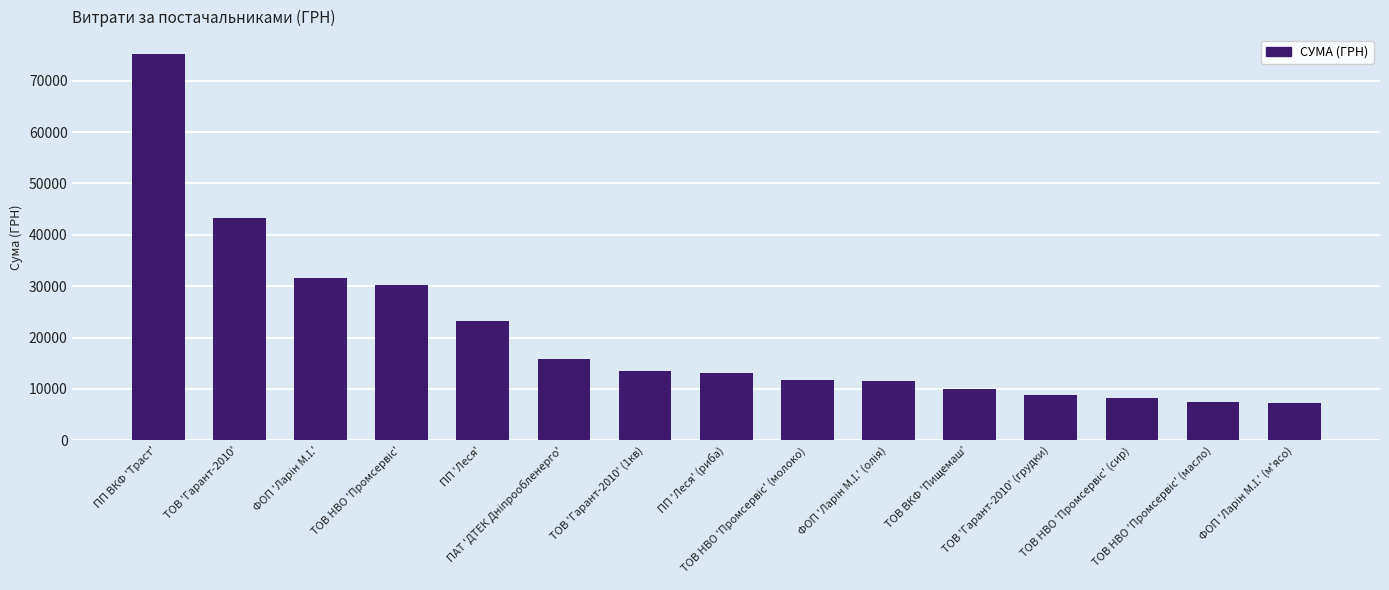

How many data points are less than 13156?

7